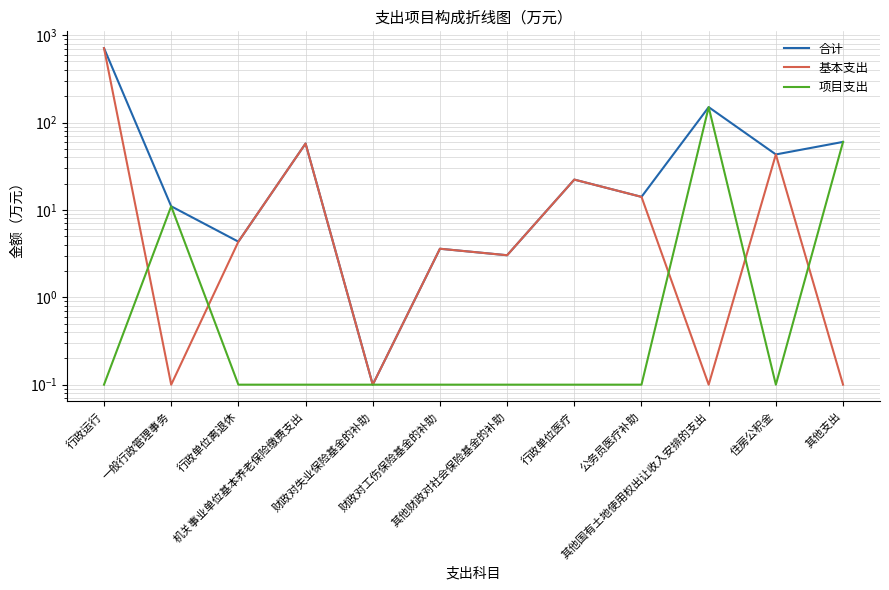

True or false: 合计 and 基本支出 intersect in this chart.

False